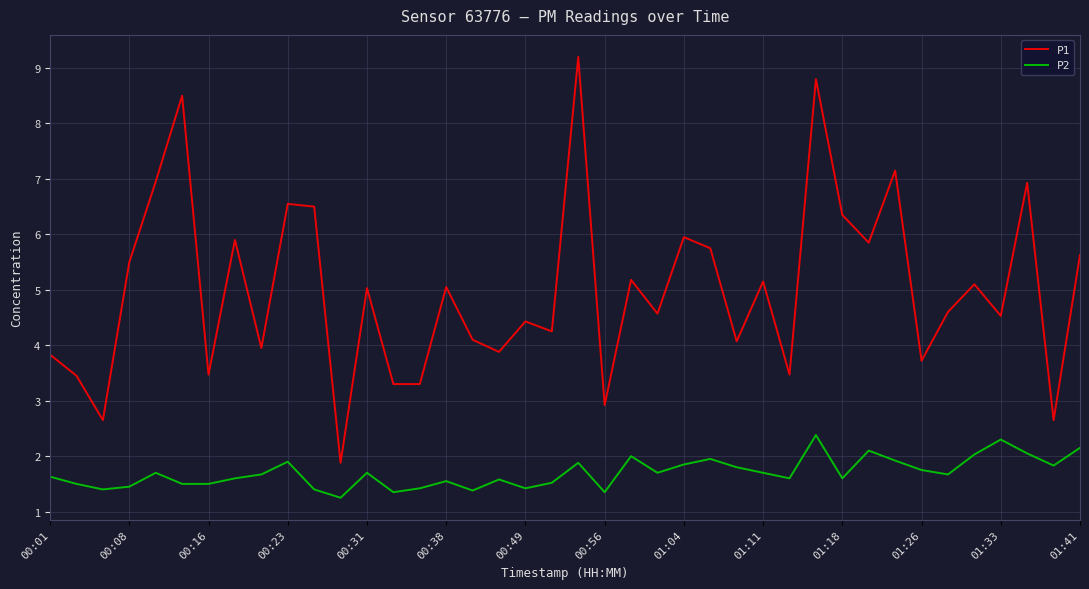

Which series has the largest range (max minus min)?

P1